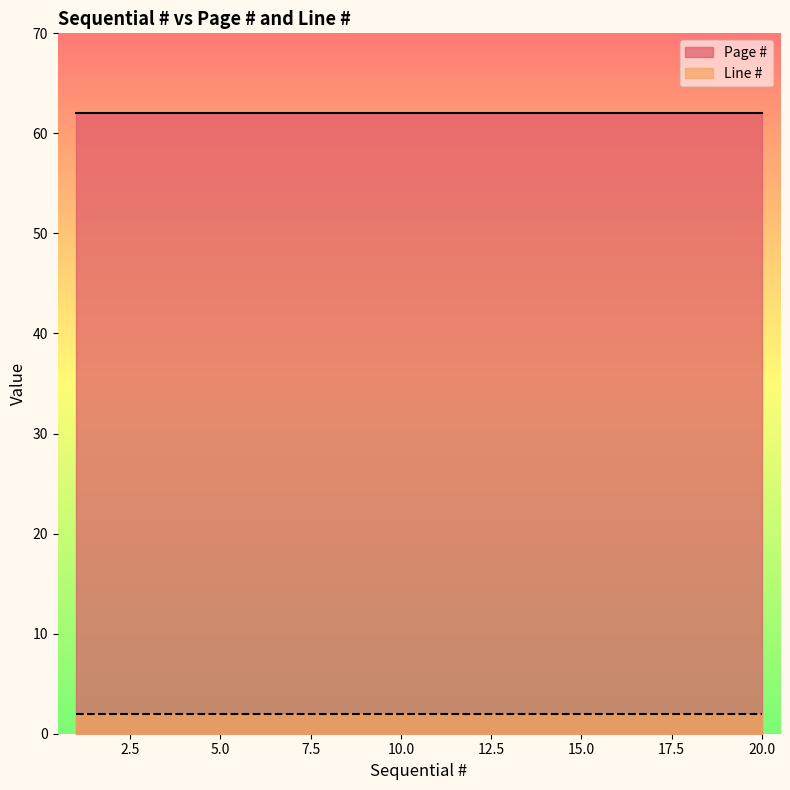

Which series has the largest total across all categories?

Page #